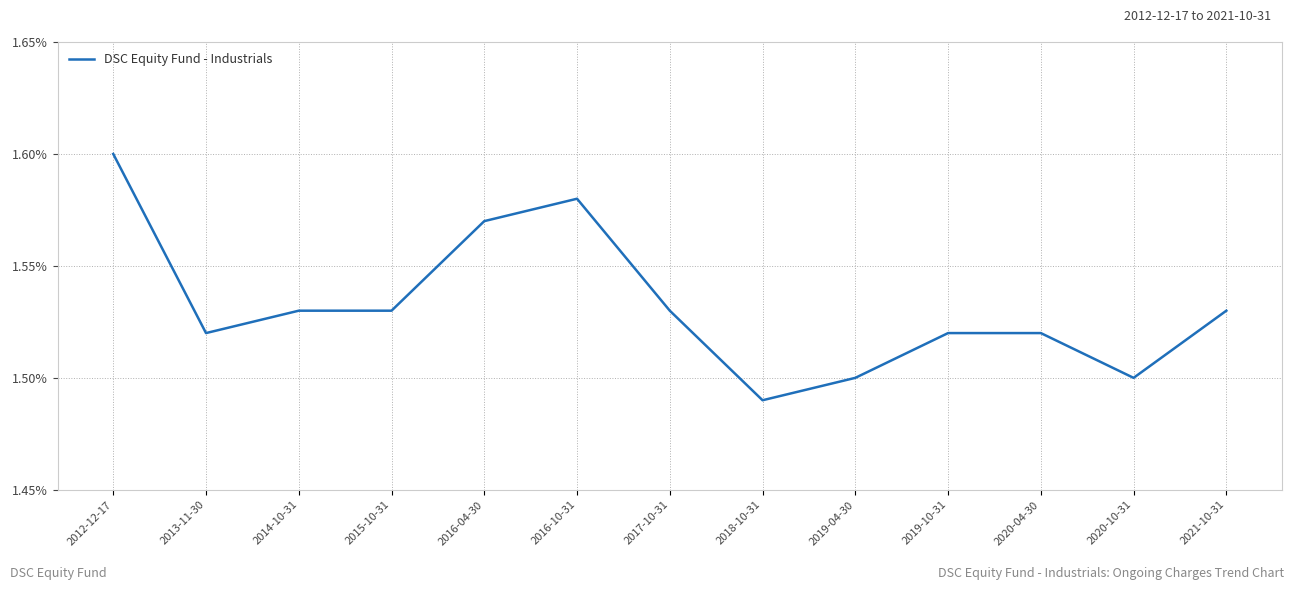

The value at 2018-10-31 is 1.5. True or false?

True